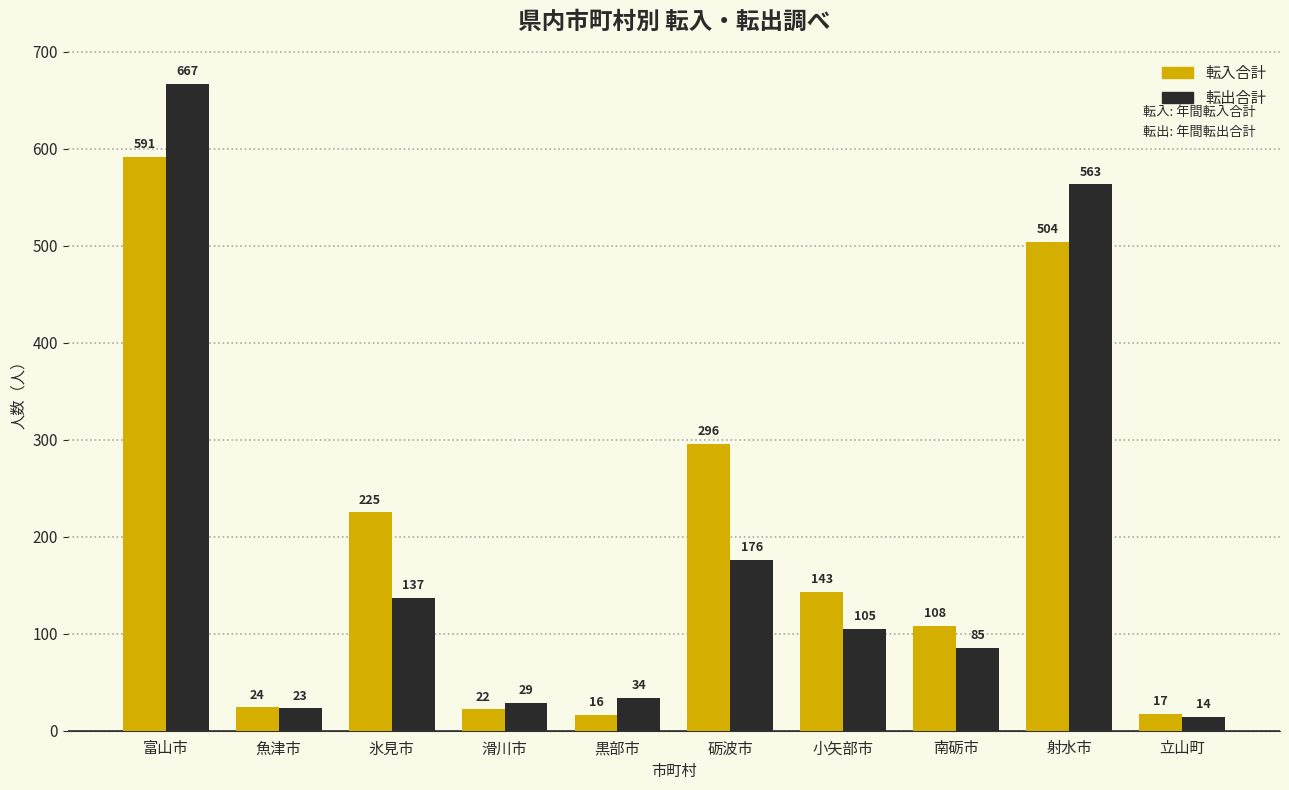

What is the difference between the maximum and minimum values in the 転出合計 series?

653